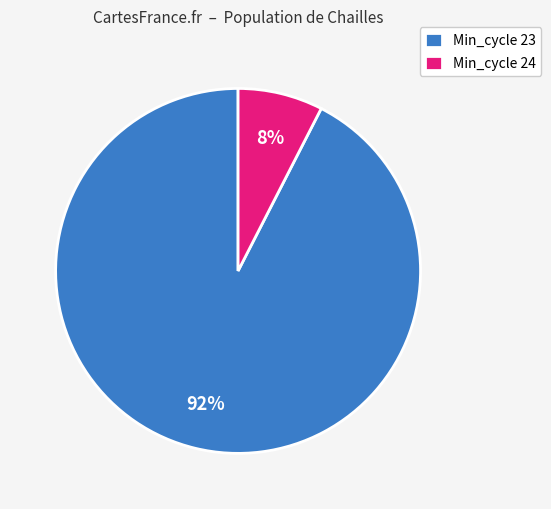

Between Min_cycle 24 and Min_cycle 23, which is larger?

Min_cycle 23